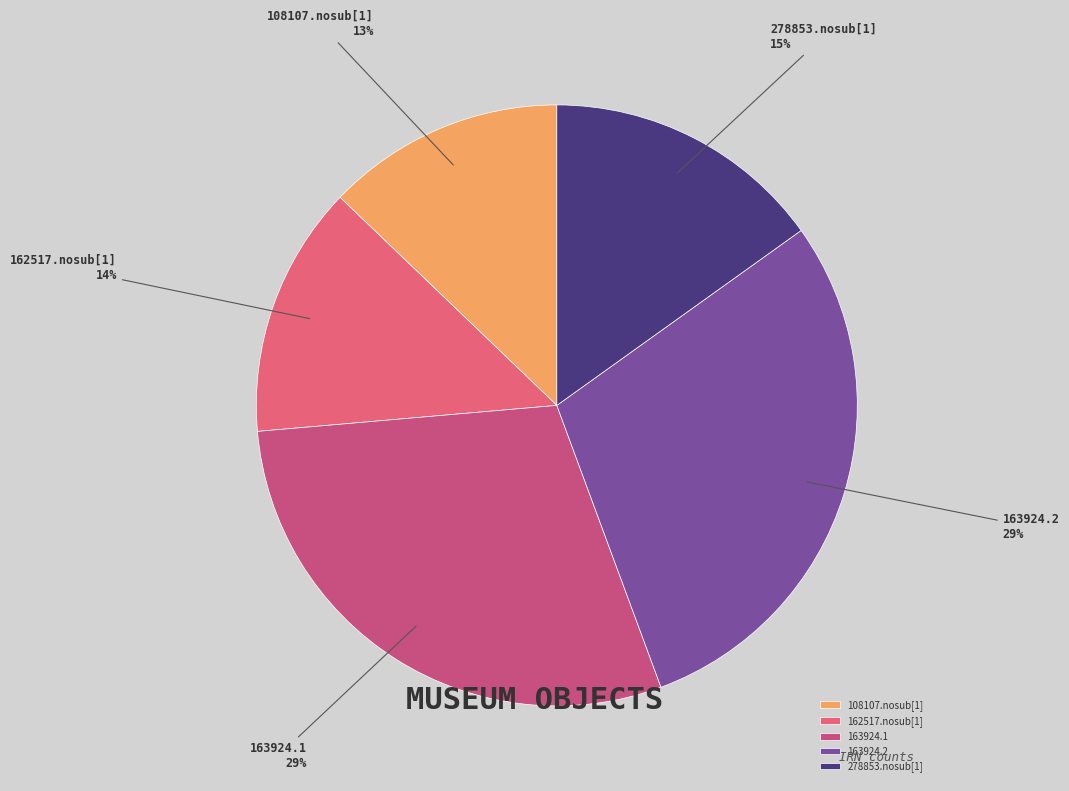

The 163924.2 slice represents 29% of the pie. True or false?

True